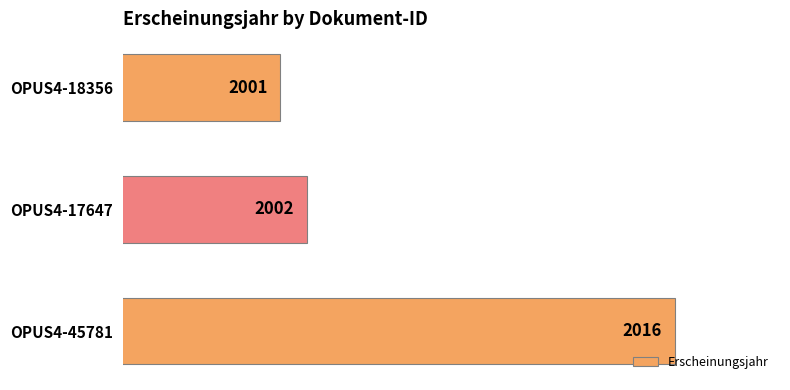

Rank the categories by value from highest to lowest.

OPUS4-45781, OPUS4-17647, OPUS4-18356